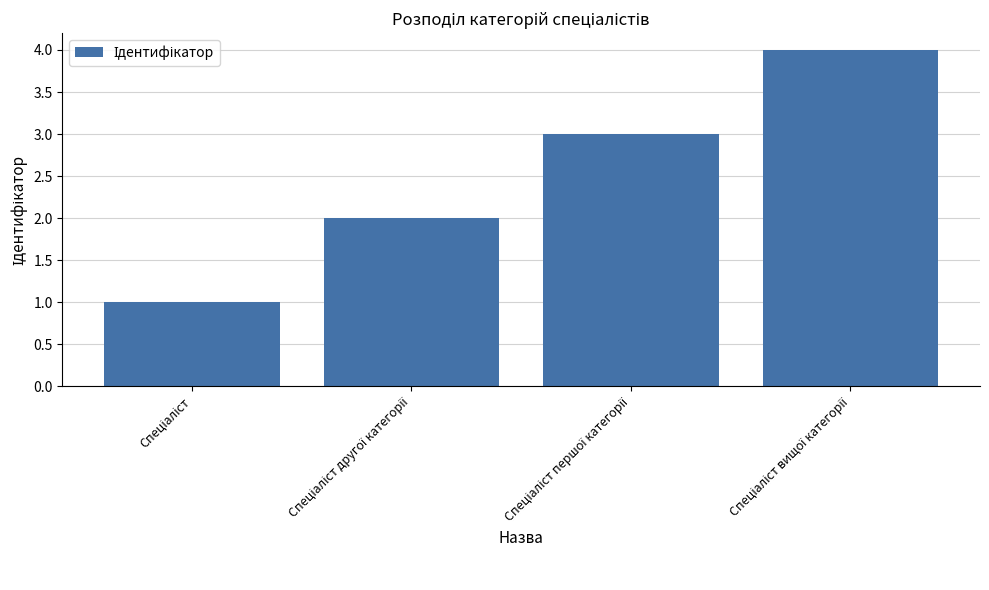

Reading left to right, what are all the values shown in this chart?

1	2	3	4